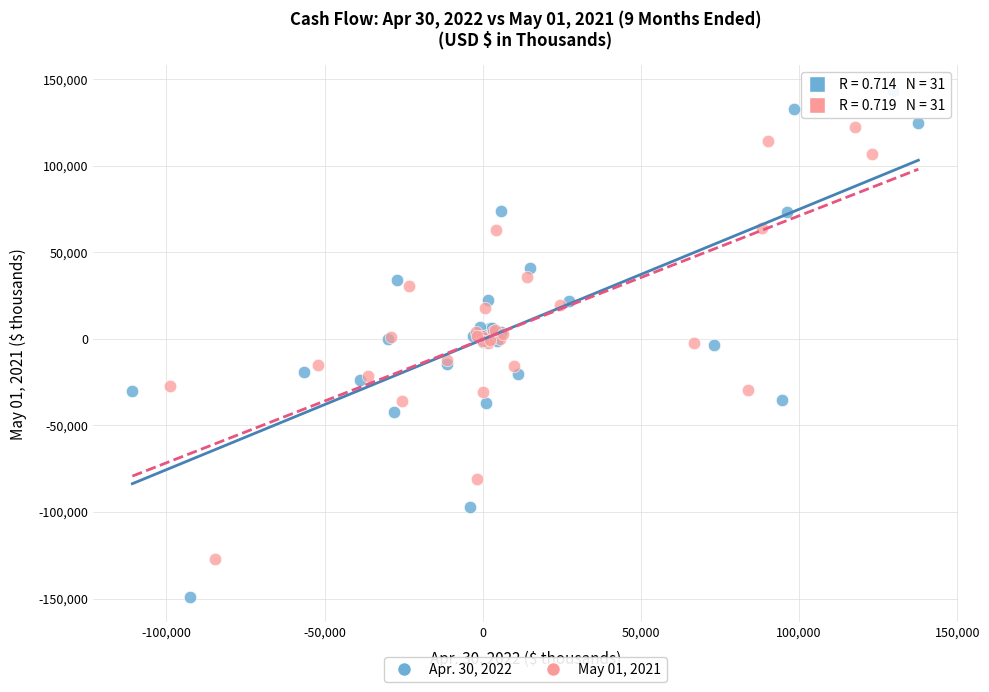

What are all the series names shown in the legend?

Apr. 30, 2022, May 01, 2021